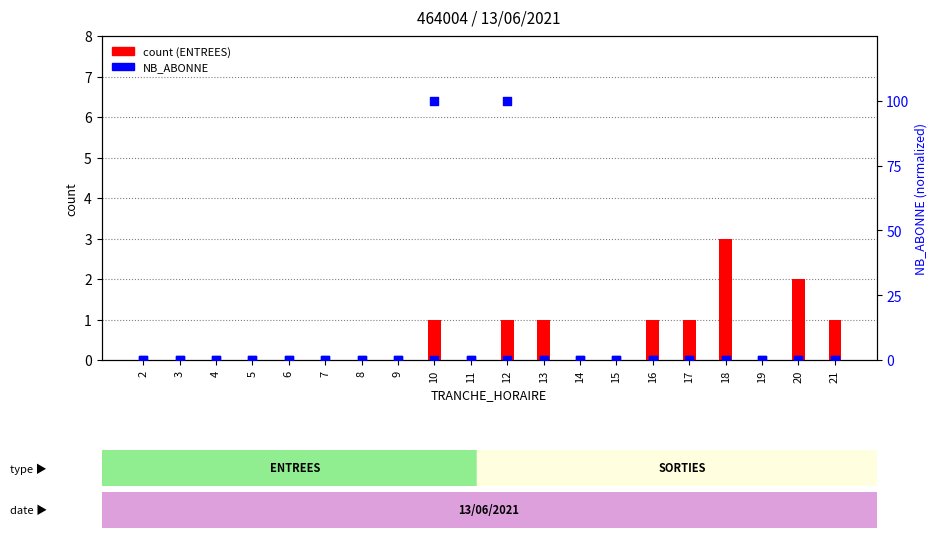

Which series reaches the minimum Y coordinate?

ENTREES (count)